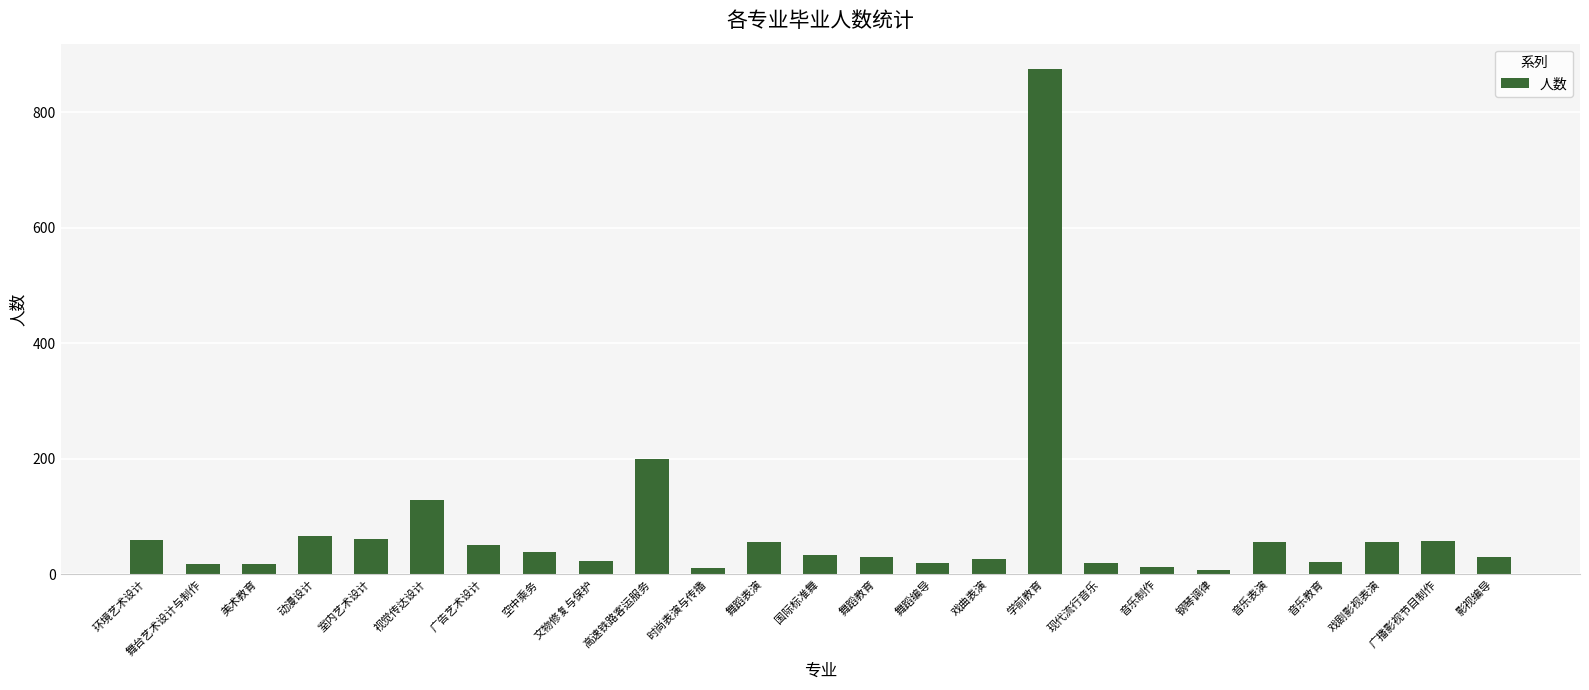

What is the sum of the values at 视觉传达设计 and 学前教育?

1003